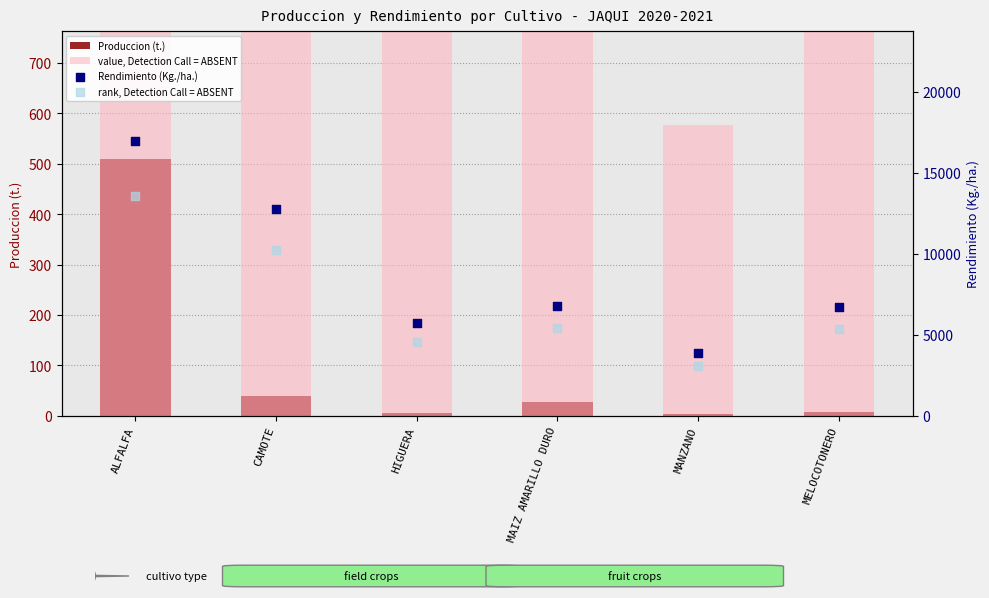

At how many categories does at least one series exceed 6162?

4